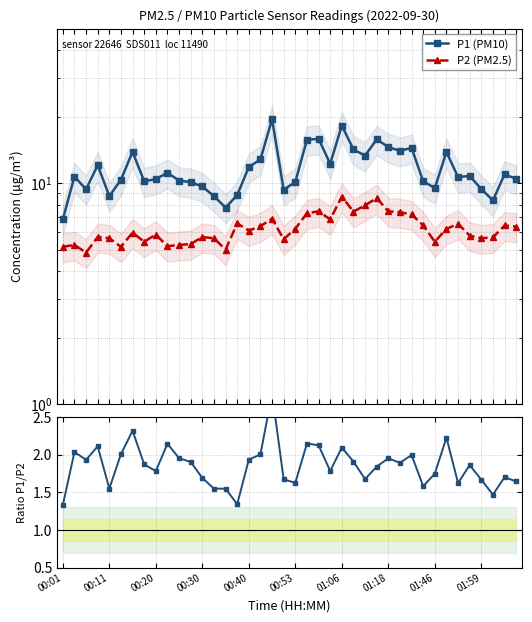

What is the value of the P2 (PM2.5) point at the 28th from the left?

8.6